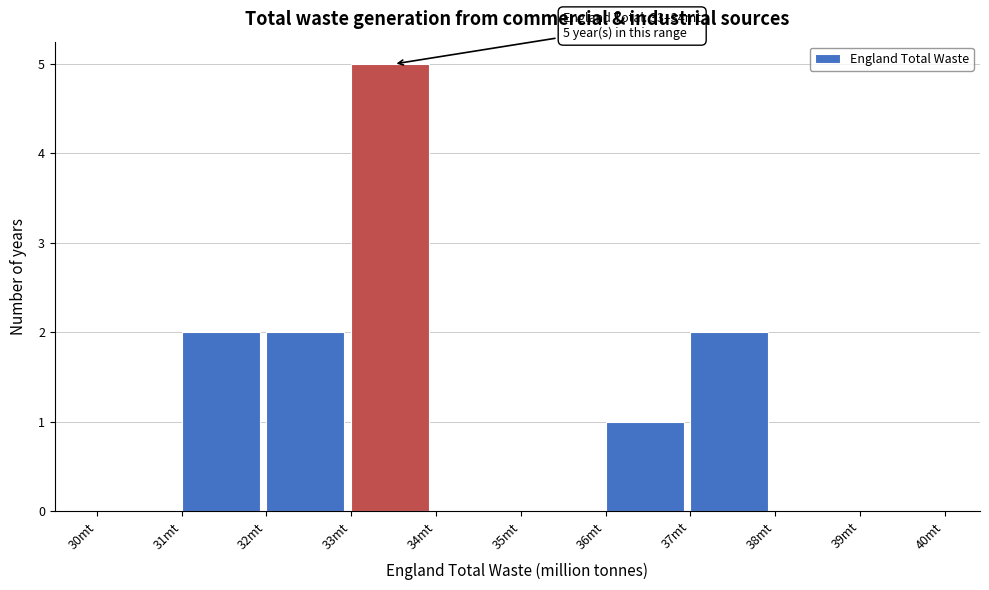

Which range on the x-axis has the tallest bar?

33 to 34